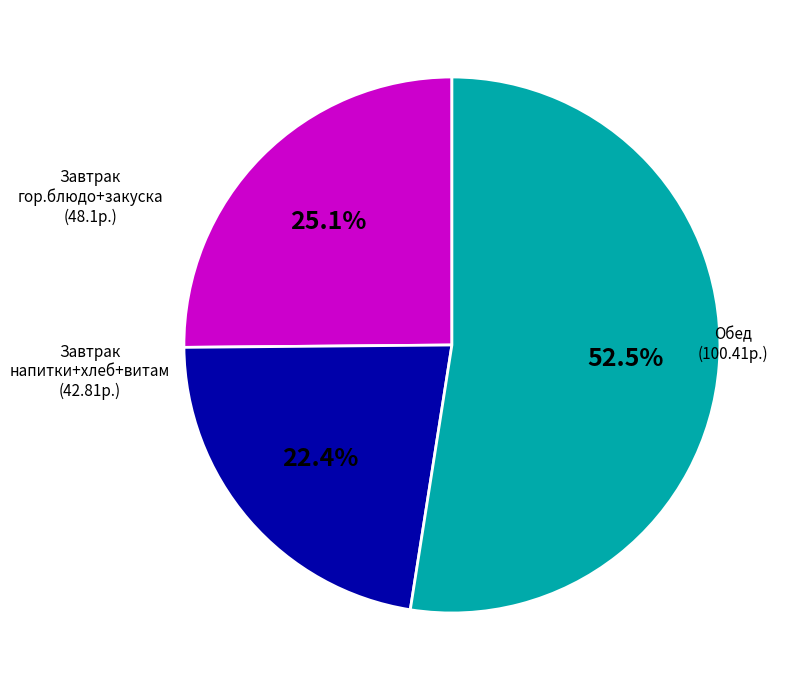

Is there a majority slice in this chart?

Yes